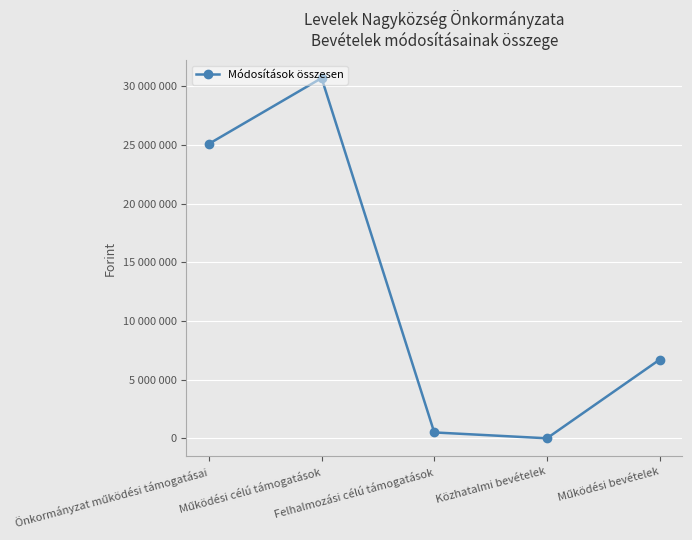

Reading left to right, transcribe all the data shown in this chart.

25102784	30706788	500000	0	6702448